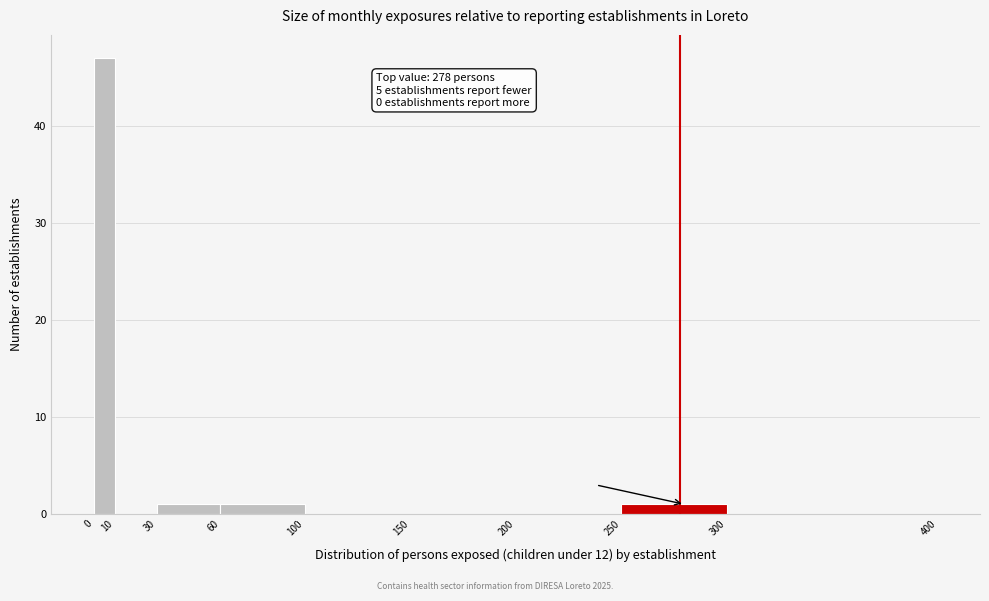

Over which range of the x-axis is the bar tallest?

0 to 10